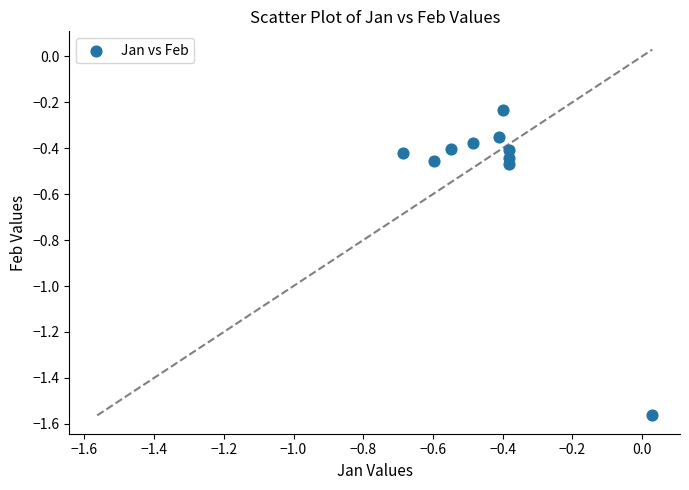

What is the range of X values (max minus min)?

0.7